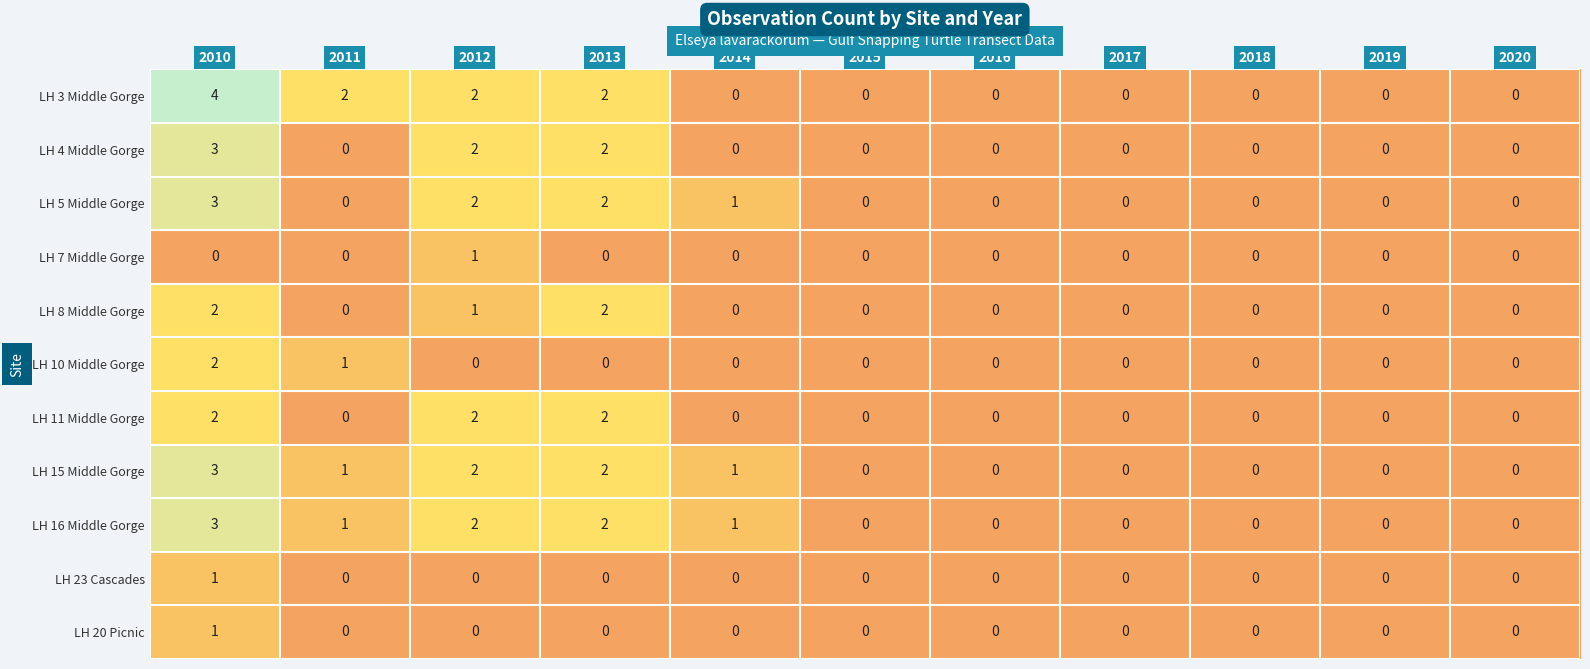

How many data points does each series have?

11